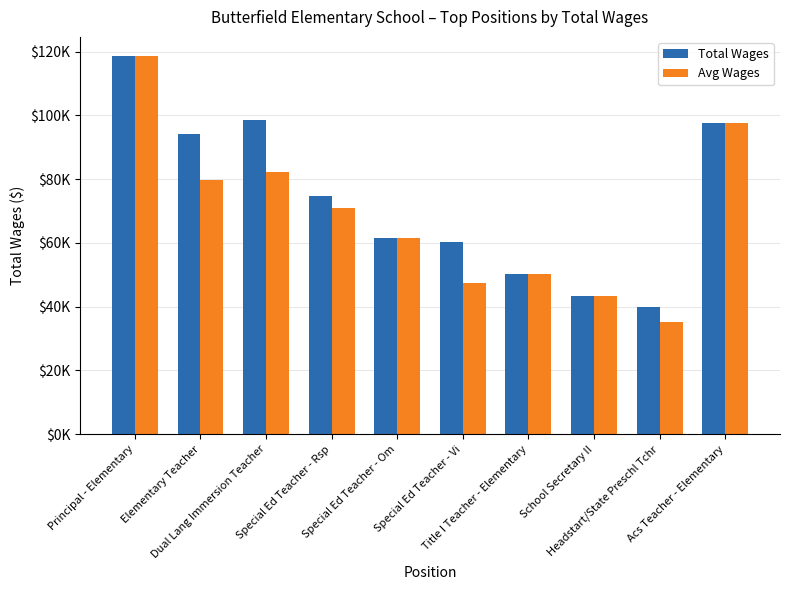

Between Elementary Teacher and Special Ed Teacher - Om, which is larger?

Elementary Teacher